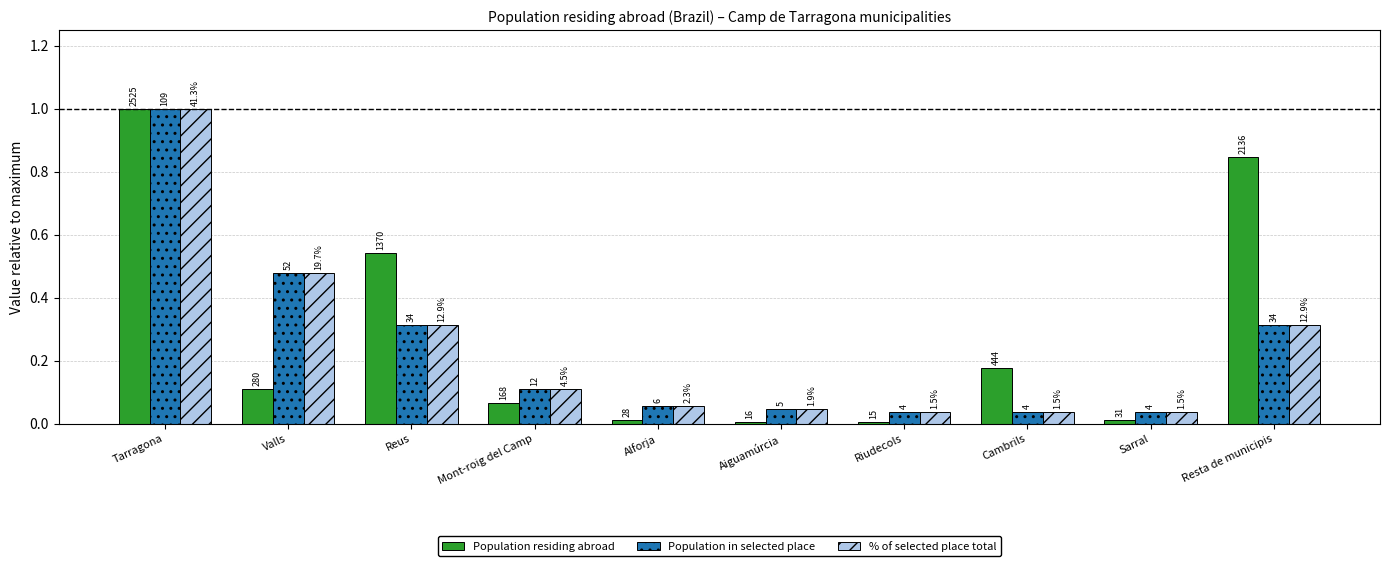

Does the chart contain stacked bars?

No